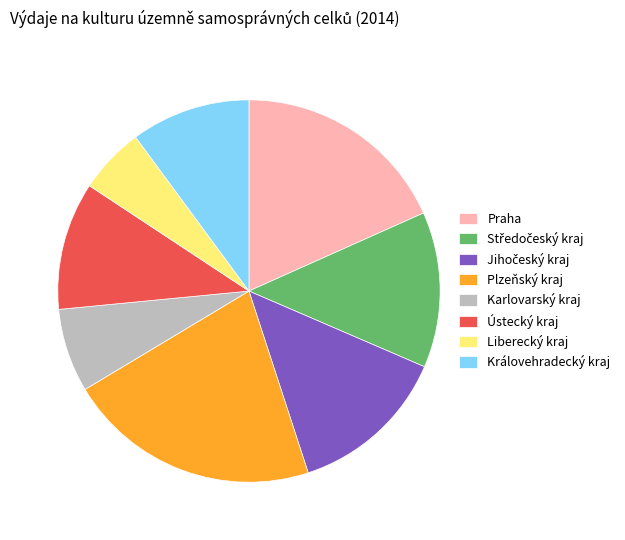

The Karlovarský kraj slice represents 16% of the pie. True or false?

False